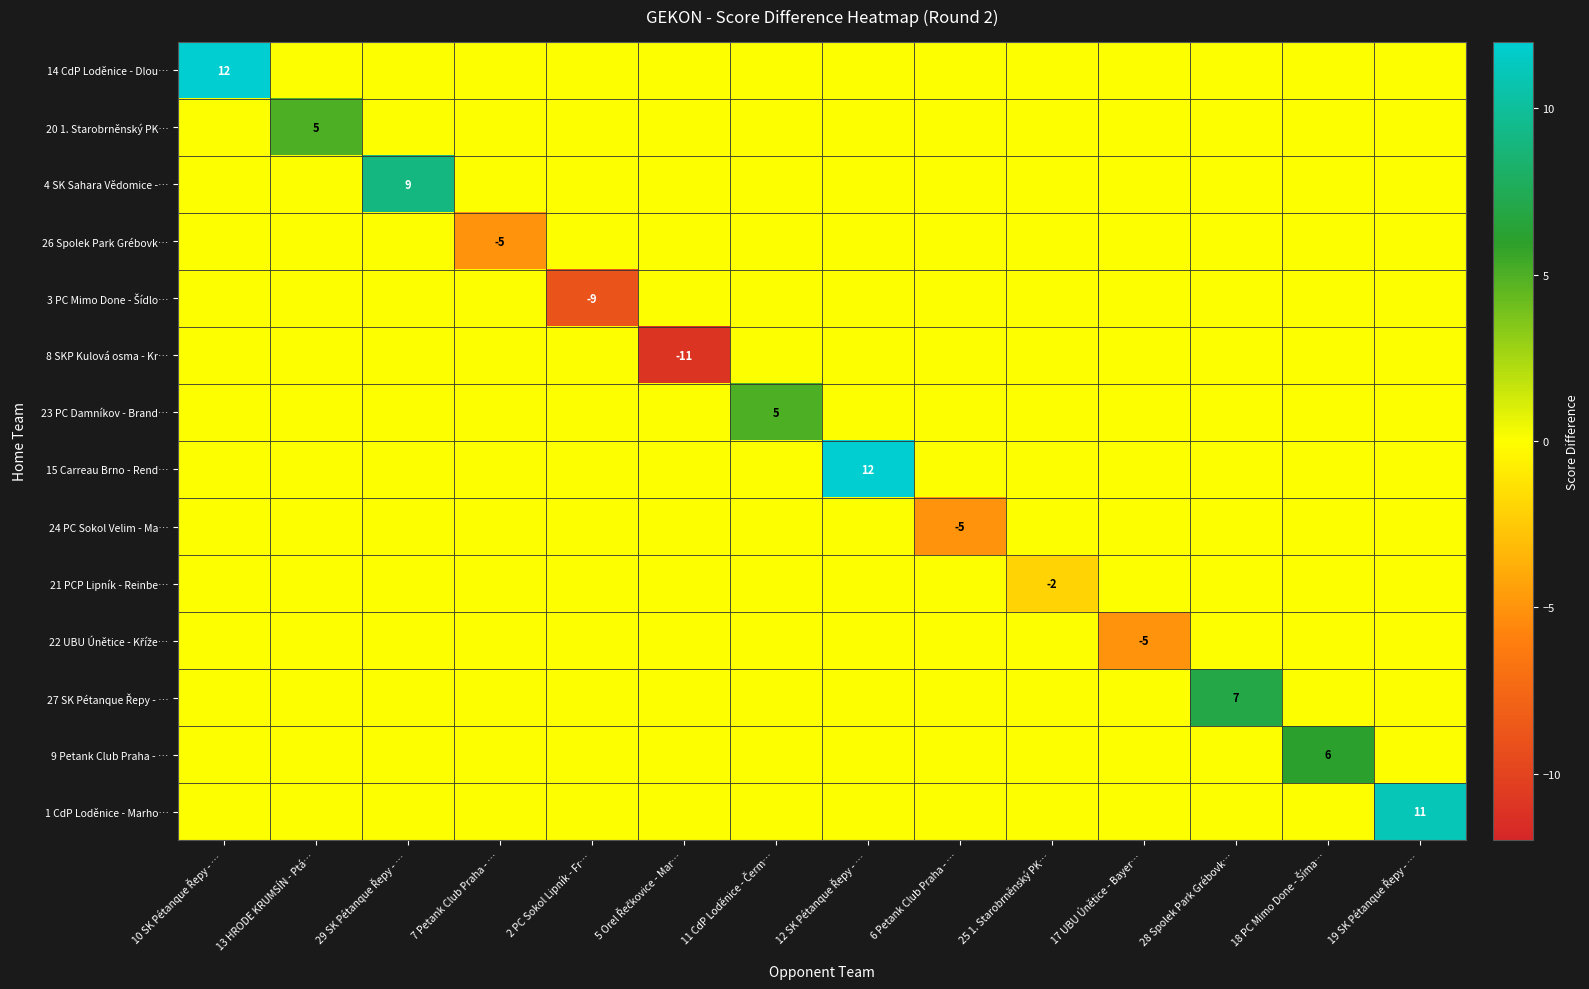

What is the difference between the highest and lowest values at 18 PC Mimo Done - Šíma…?

6